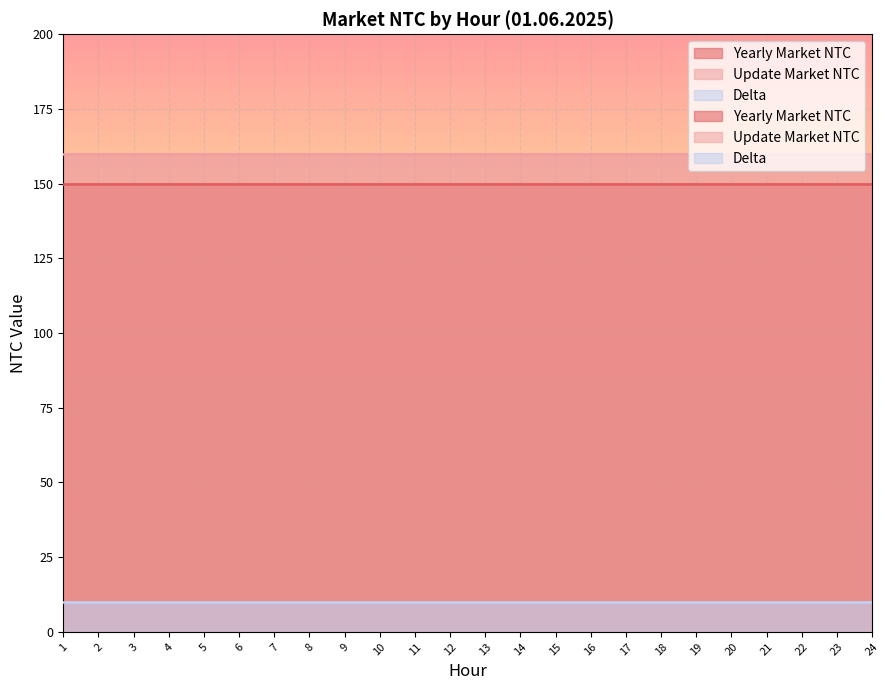

Reading left to right, list all the values displayed in this chart.

Yearly Market NTC: 150	150	150	150	150	150	150	150	150	150	150	150	150	150	150	150	150	150	150	150	150	150	150	150
Update Market NTC: 160	160	160	160	160	160	160	160	160	160	160	160	160	160	160	160	160	160	160	160	160	160	160	160
Delta: 10	10	10	10	10	10	10	10	10	10	10	10	10	10	10	10	10	10	10	10	10	10	10	10